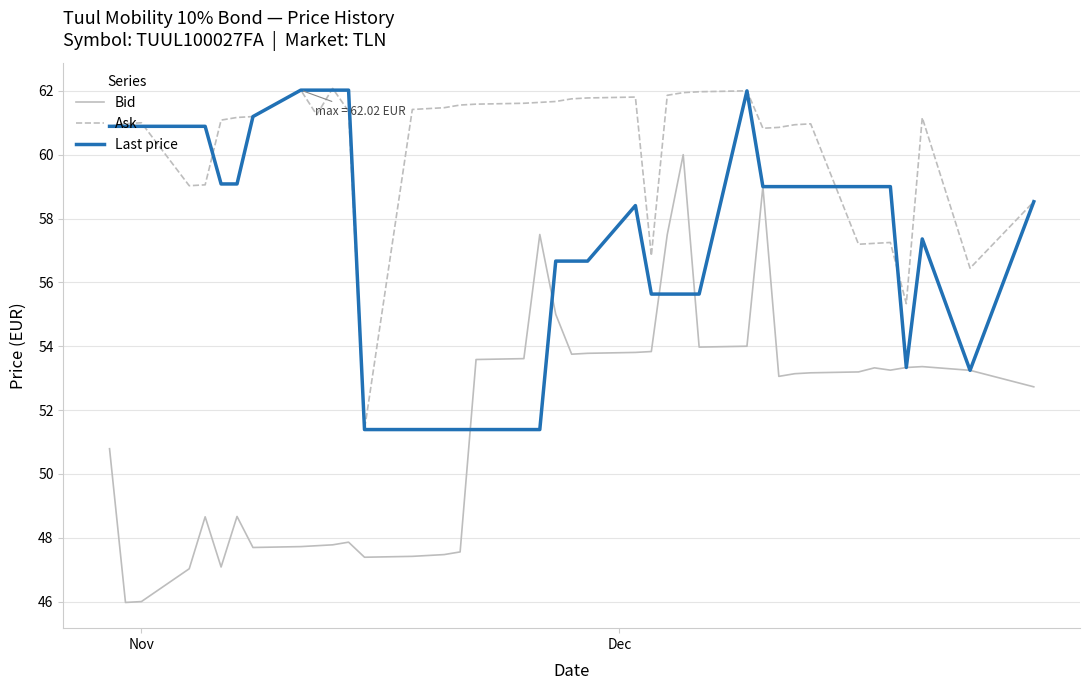

True or false: Bid and Ask cross at least once.

False